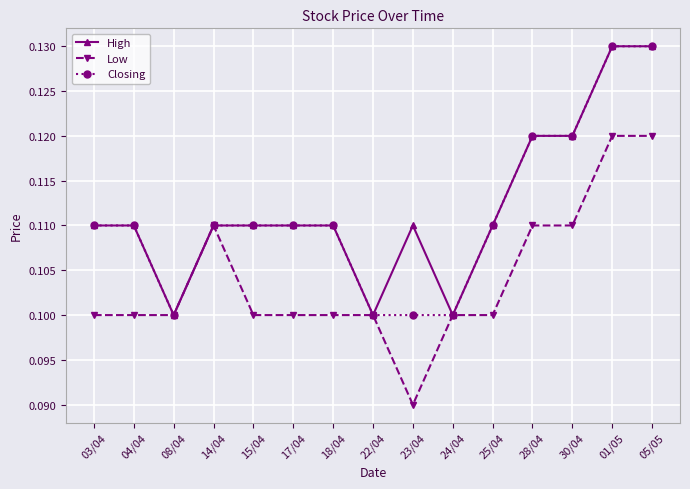

The value of Closing at 01/05 is 0.1. True or false?

True